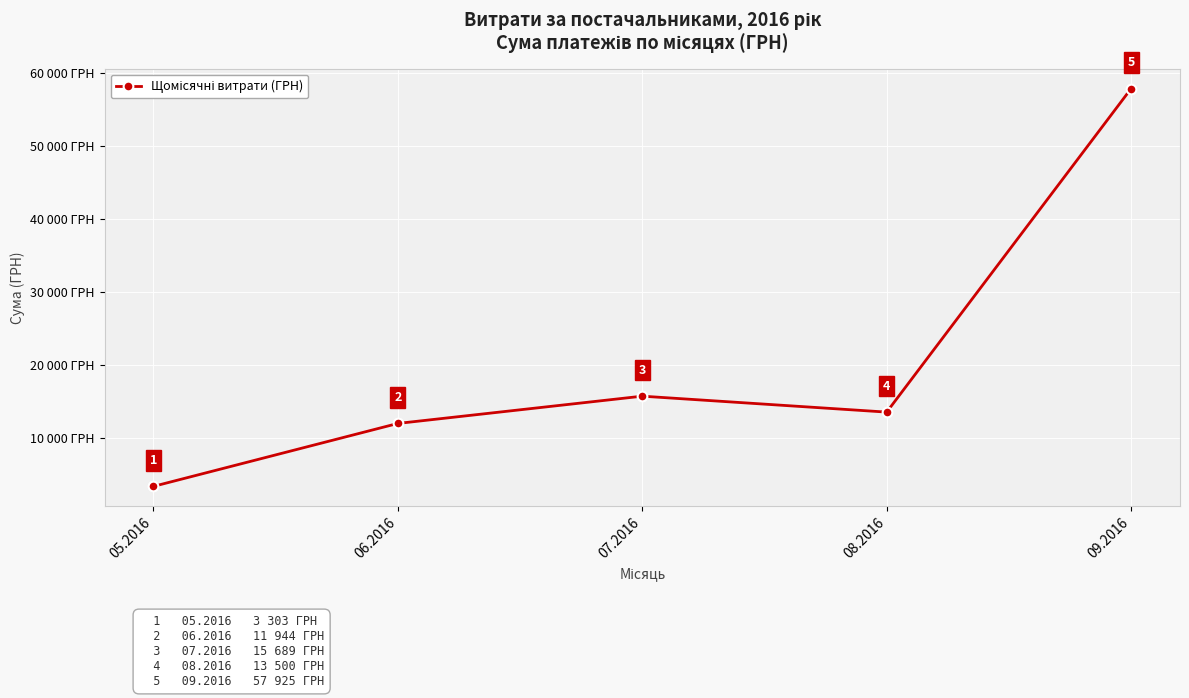

Reading left to right, list all the values displayed in this chart.

3303.3	11944.0	15689.4	13499.8	57924.7